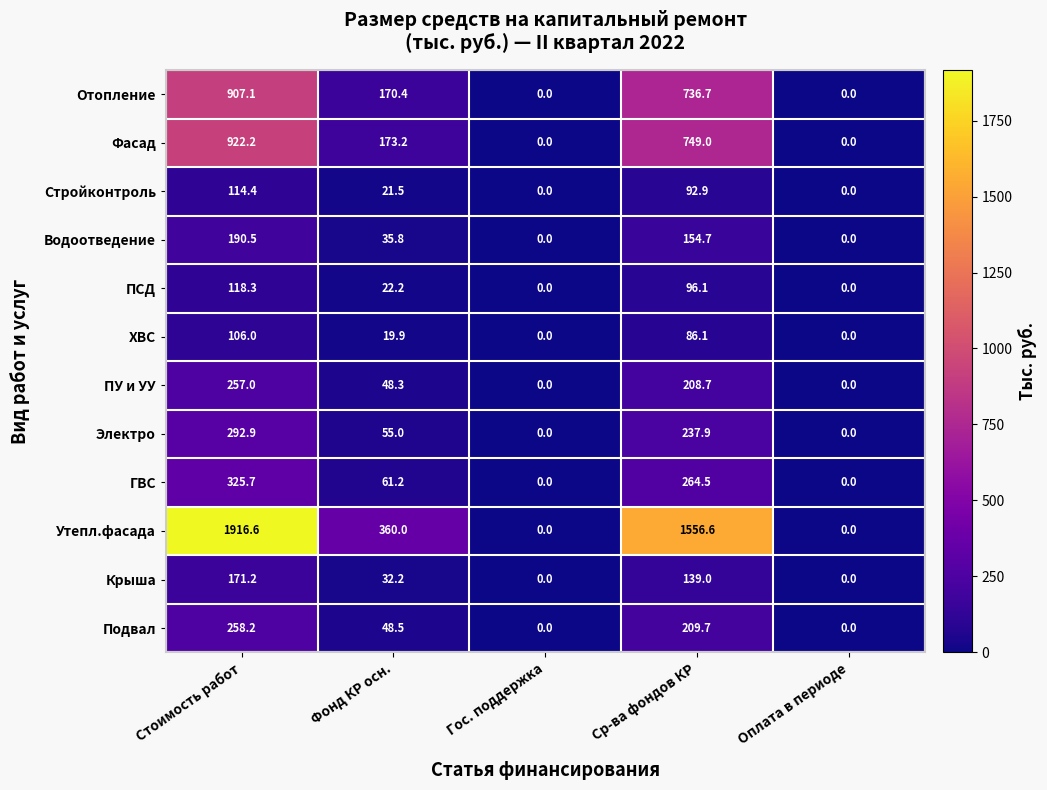

What is the difference between the maximum and minimum values in the ХВС series?

106.0